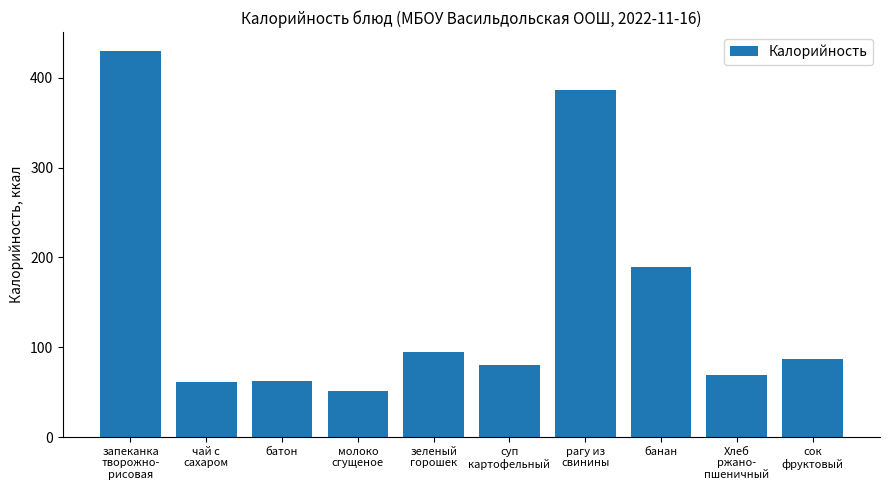

What is the label of the 7th bar from the left?

рагу из
свинины